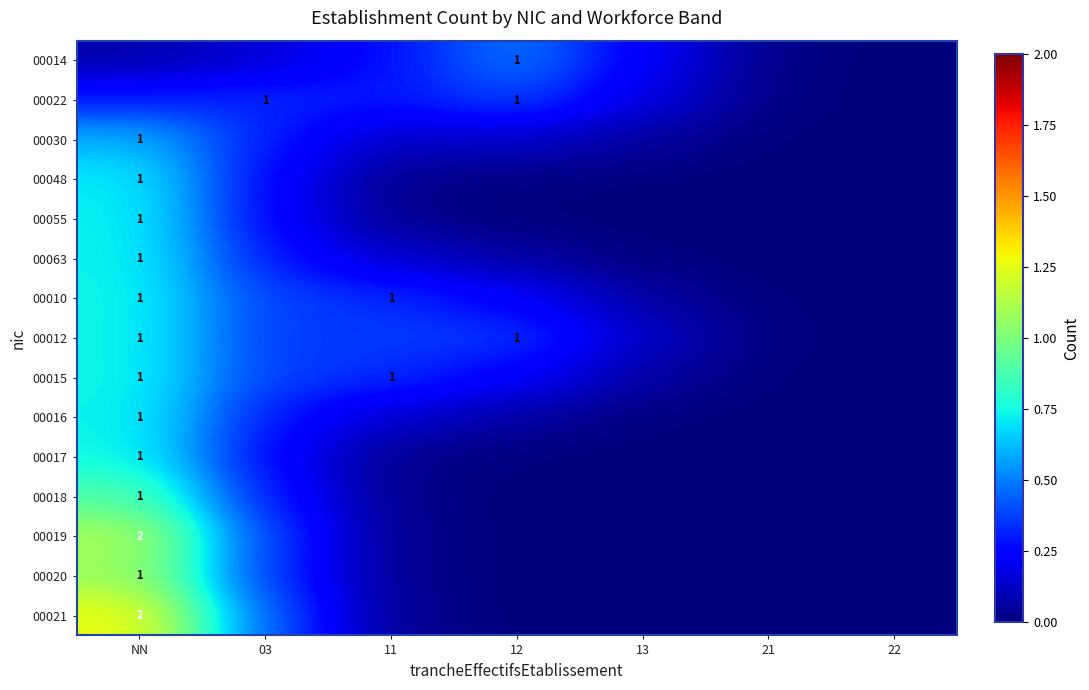

At how many categories does at least one series exceed 0?

7